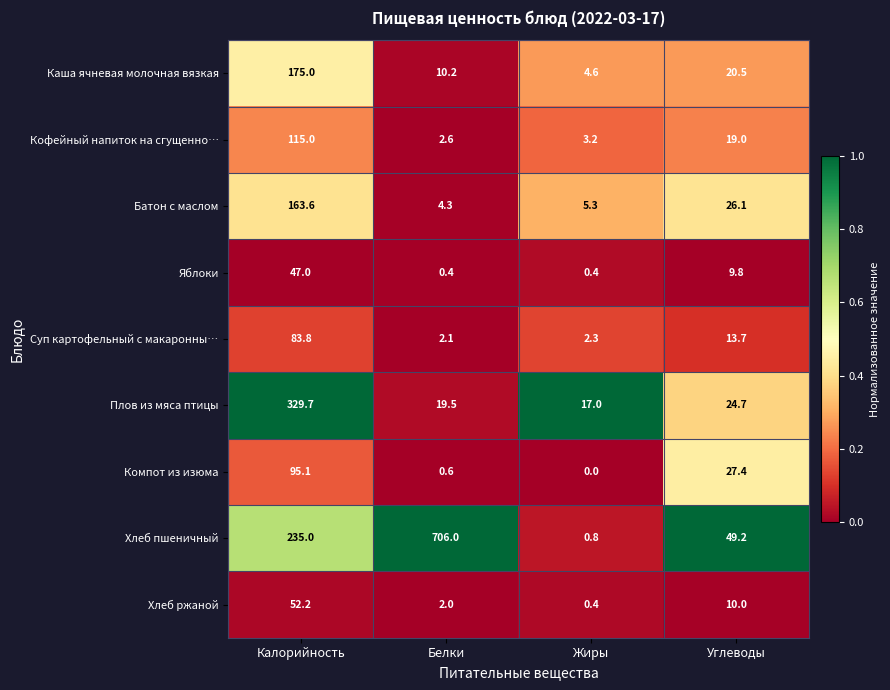

At how many categories does at least one series exceed 0?

4